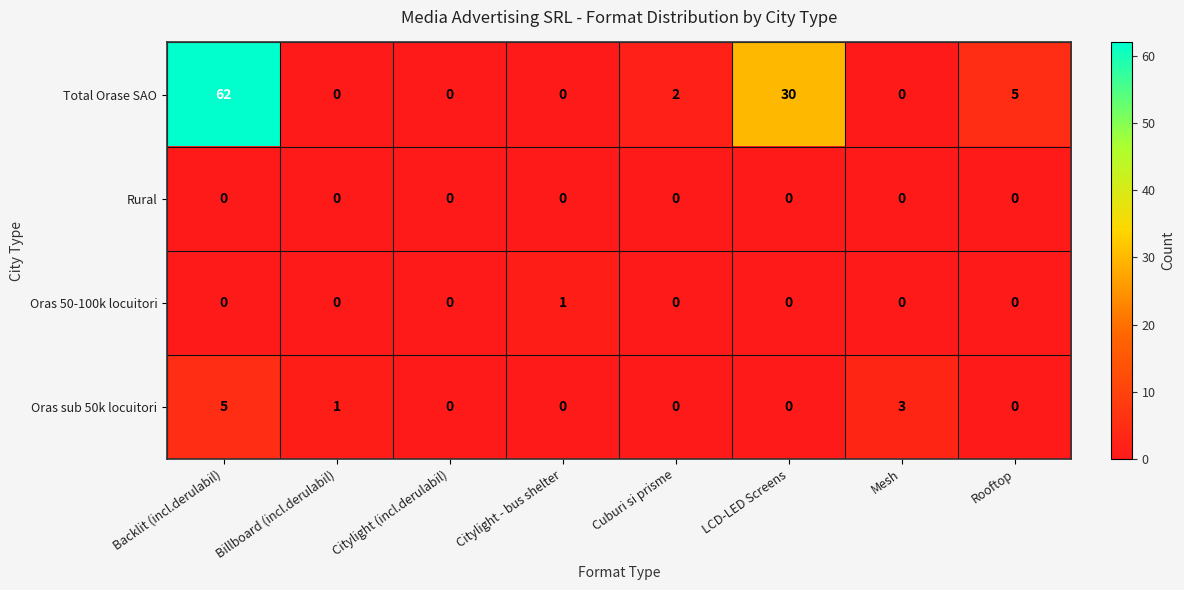

Which label corresponds to the largest value in the chart?

Backlit (incl.derulabil)